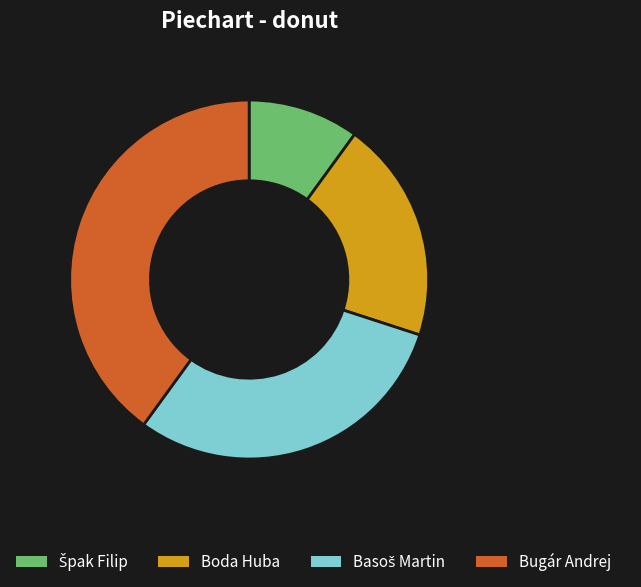

What is the ratio of the value at Boda Huba to the value at Bugár Andrej?

0.5